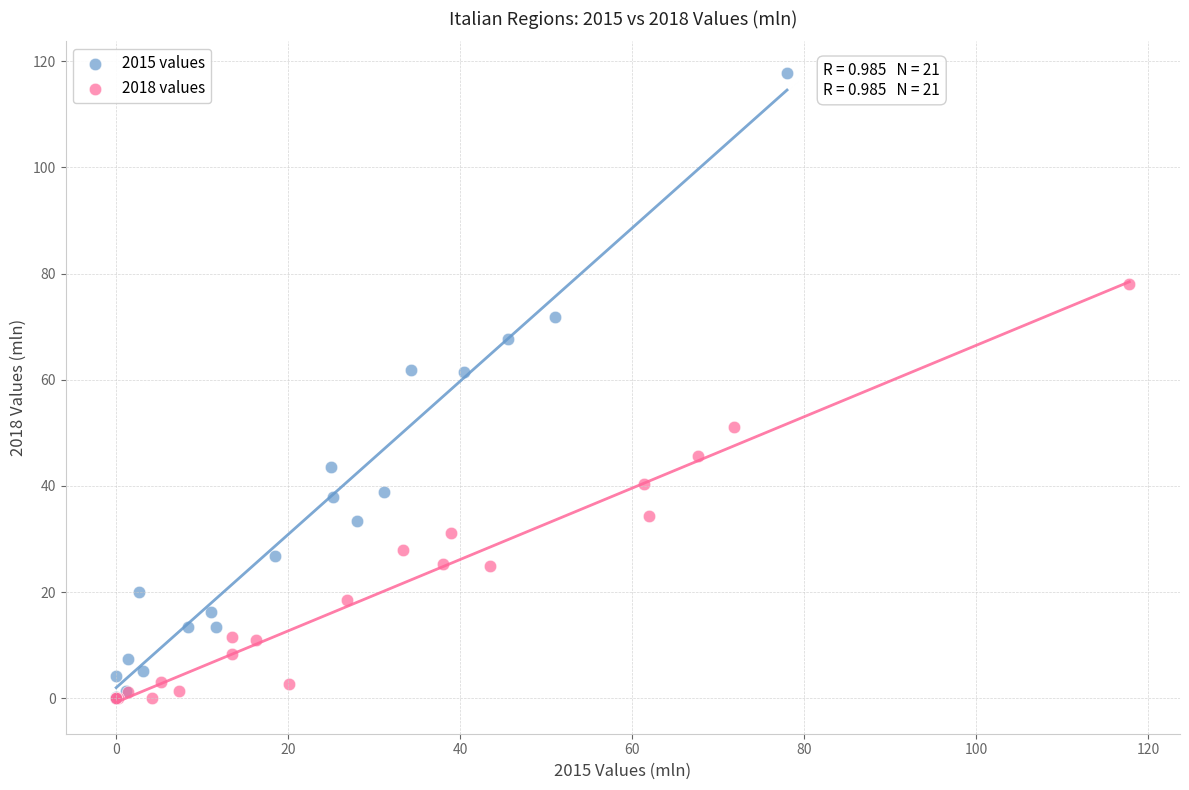

Which series reaches the maximum Y coordinate?

2015 values